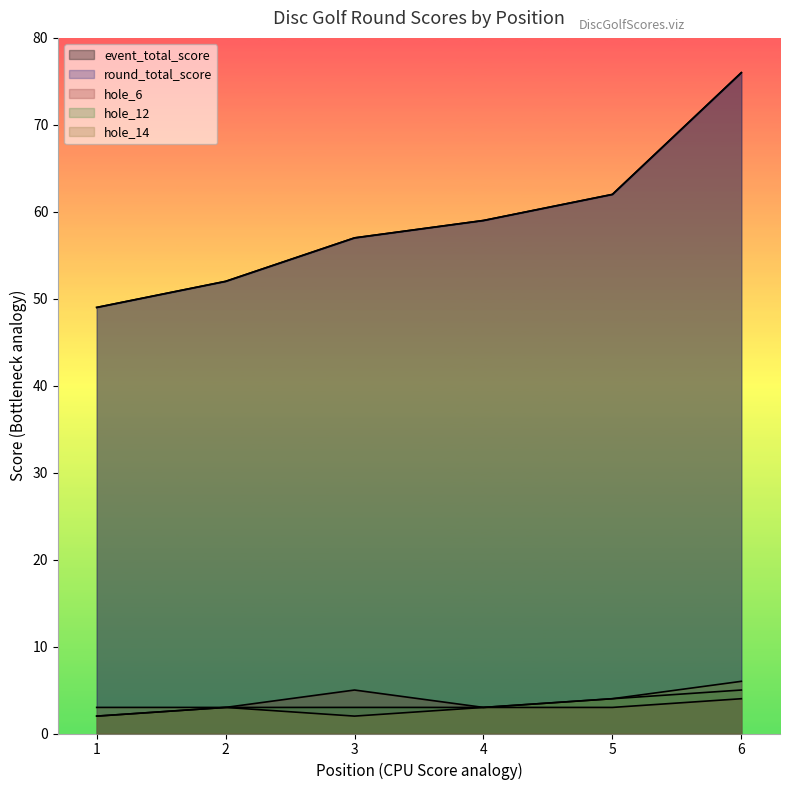

True or false: hole_6 and hole_14 intersect in this chart.

False